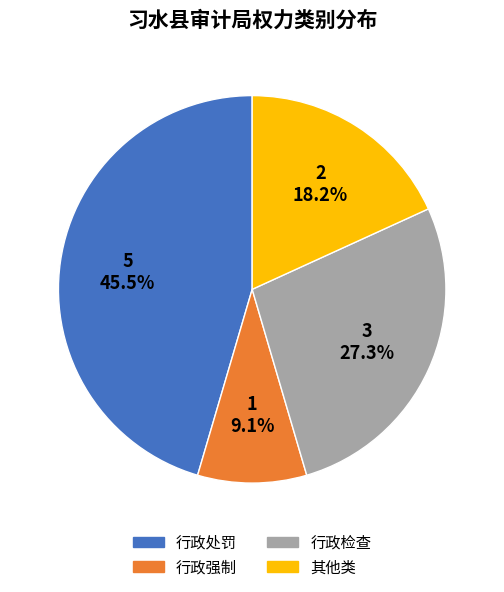

What is the ratio of the value at 其他类 to the value at 行政处罚?

0.4